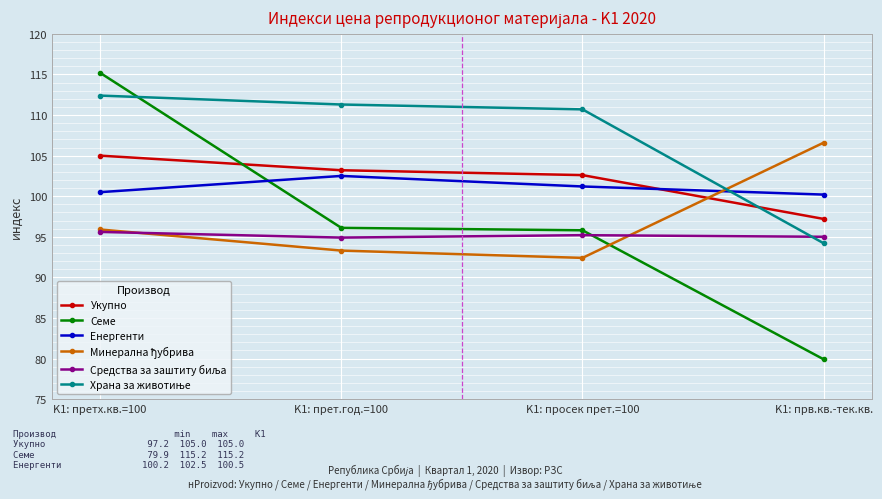

What is the maximum value for Укупно?

105.0